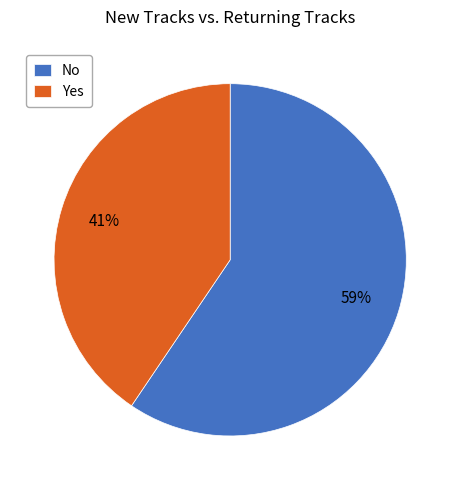

Rank the categories by value from highest to lowest.

No, Yes